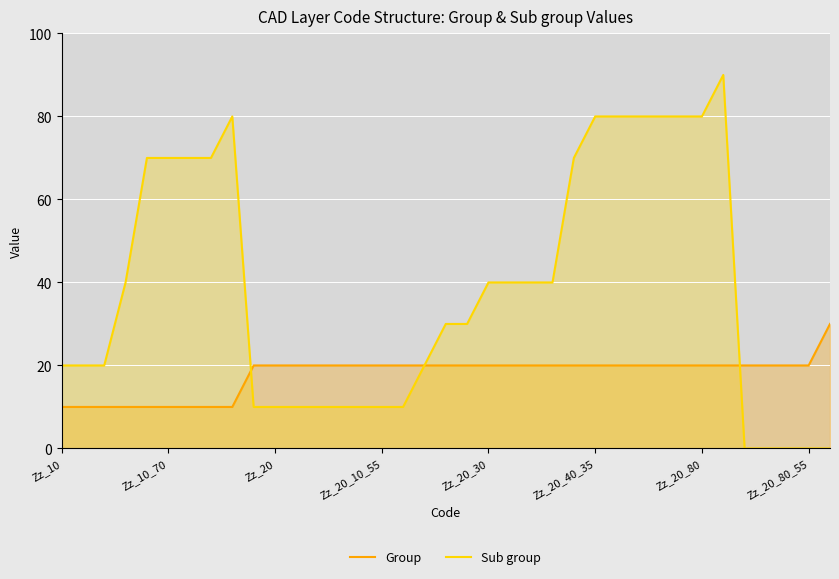

What is the spread (max minus min) of values at Zz_20_40_35?

60